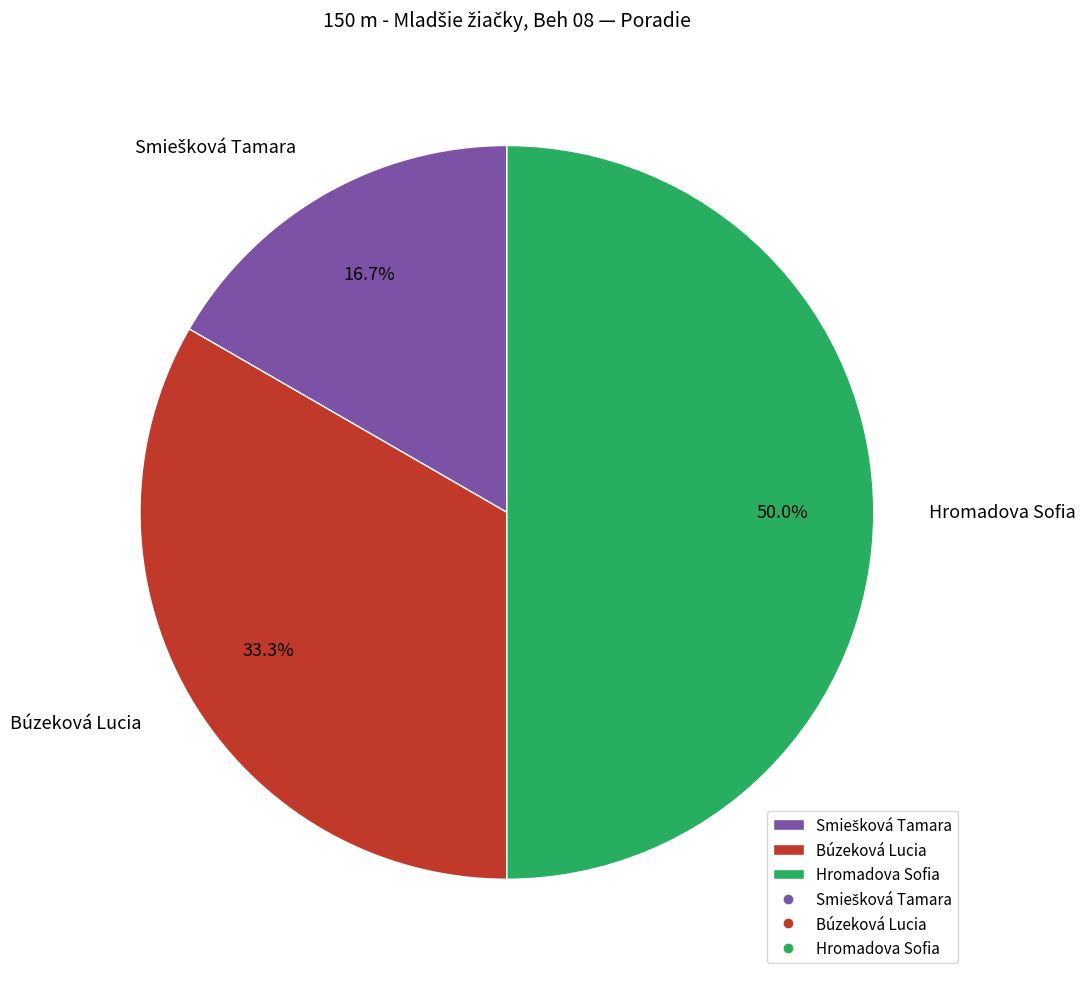

How many slices are in this pie chart?

3